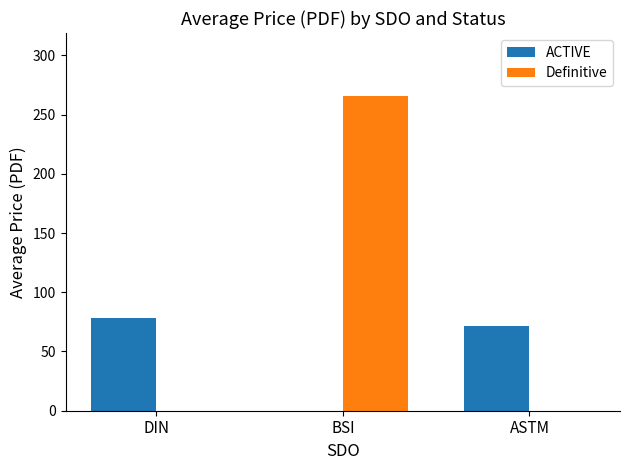

The value of Definitive at ASTM is 158.6. True or false?

False